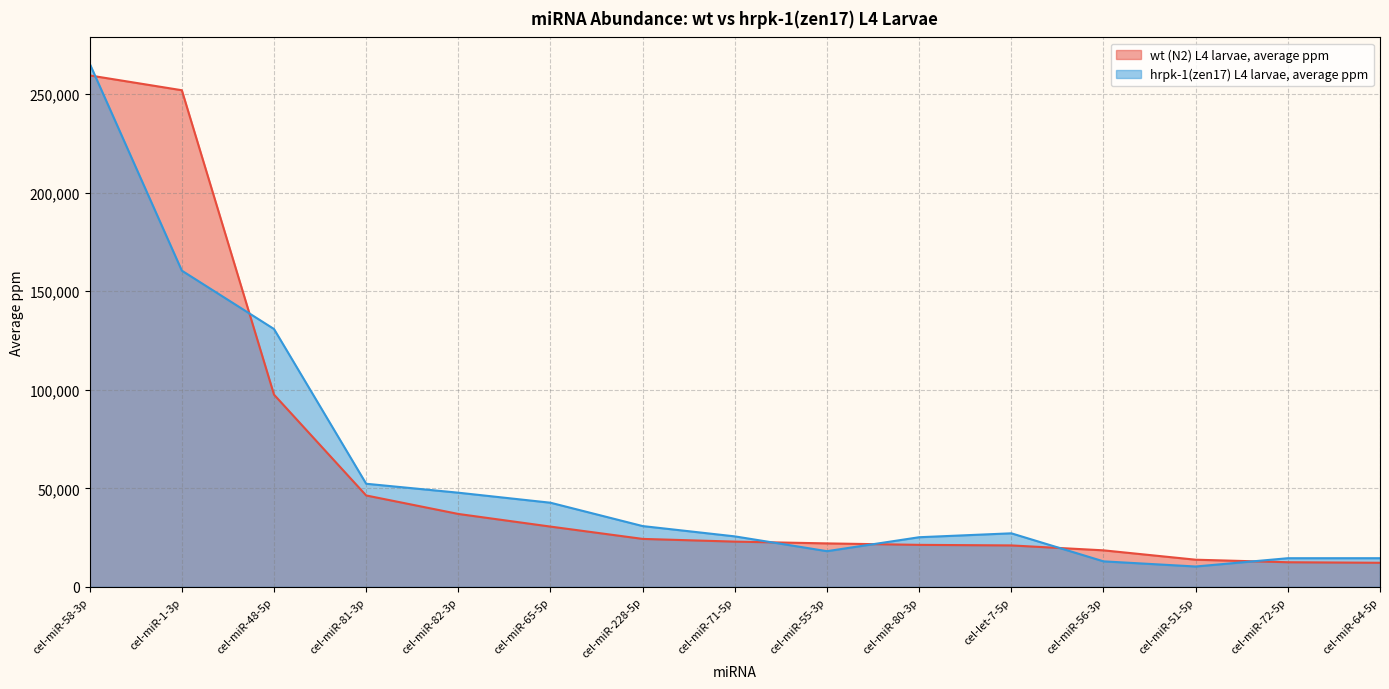

Where does the wt (N2) L4 larvae, average ppm series first go above 22963?

cel-miR-58-3p